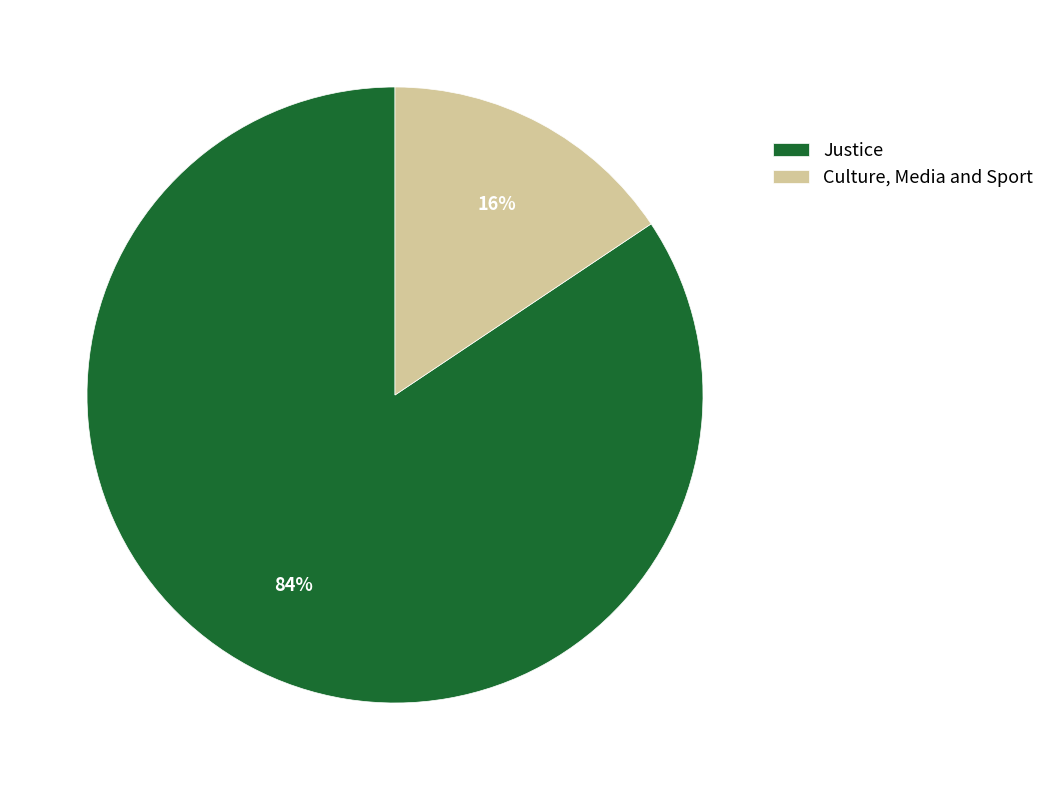

To the nearest percent, what is the average slice percentage?

50%